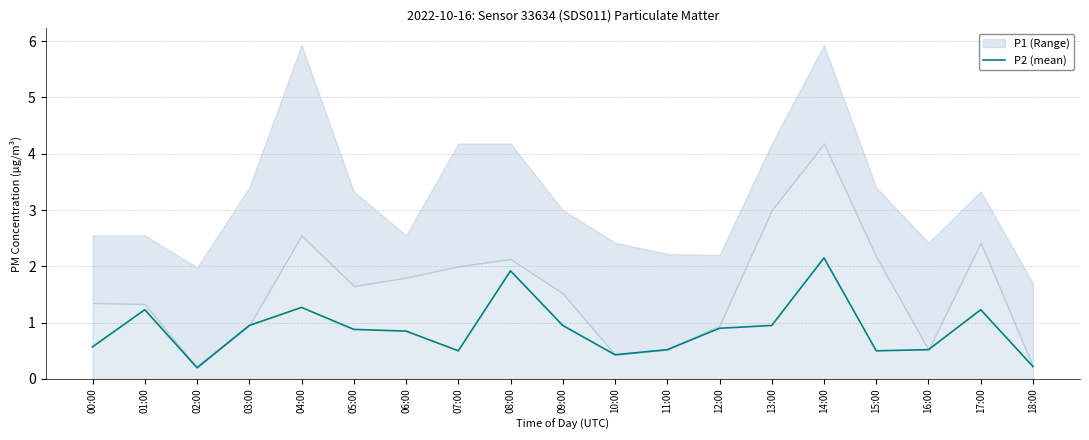

What is the label of the 18th point from the left?

17:00